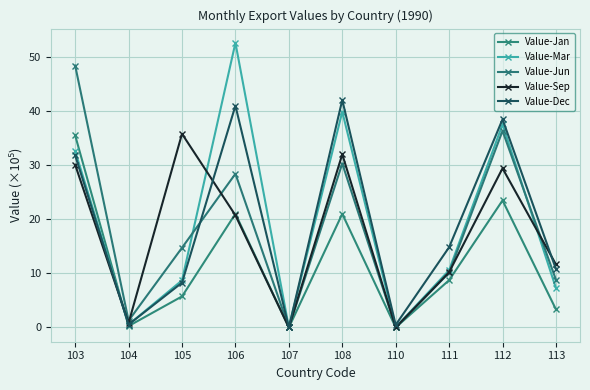

Which series changed the most between 105 and 113?

Value-Sep